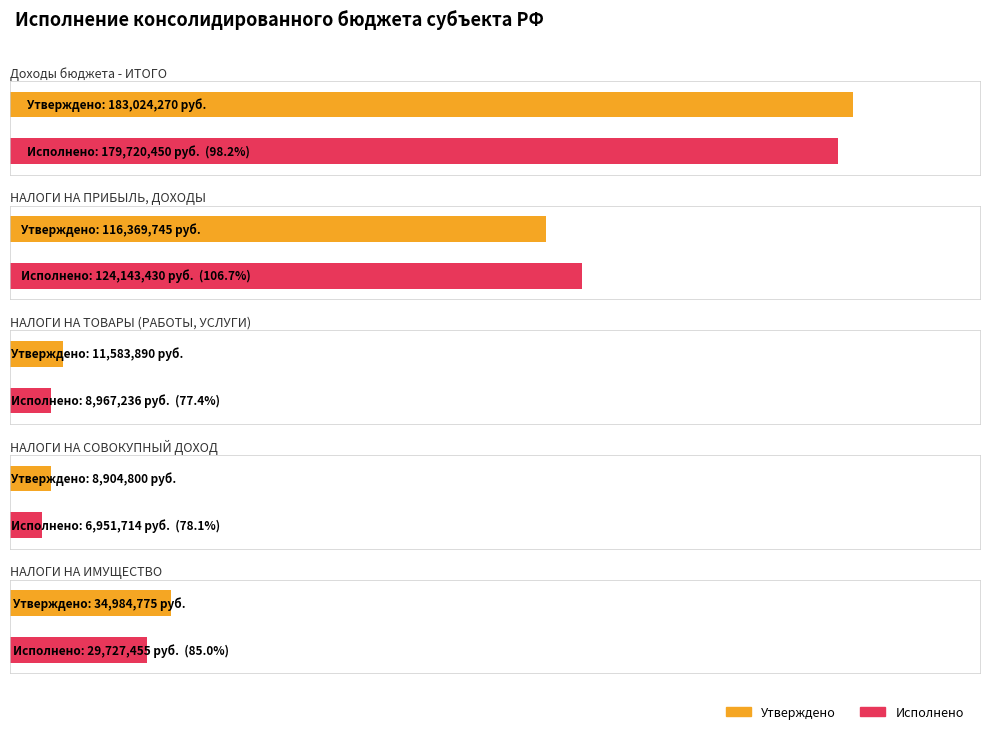

Reading left to right, transcribe all the data shown in this chart.

Утверждено: Доходы бюджета - ИТОГО=183024270.0	НАЛОГИ НА ПРИБЫЛЬ, ДОХОДЫ=116369745.0	НАЛОГИ НА ТОВАРЫ (РАБОТЫ, УСЛУГИ)=11583890.0	НАЛОГИ НА СОВОКУПНЫЙ ДОХОД=8904800.0	НАЛОГИ НА ИМУЩЕСТВО=34984775.0
Исполнено: Доходы бюджета - ИТОГО=179720449.7	НАЛОГИ НА ПРИБЫЛЬ, ДОХОДЫ=124143429.8	НАЛОГИ НА ТОВАРЫ (РАБОТЫ, УСЛУГИ)=8967236.3	НАЛОГИ НА СОВОКУПНЫЙ ДОХОД=6951714.1	НАЛОГИ НА ИМУЩЕСТВО=29727455.4